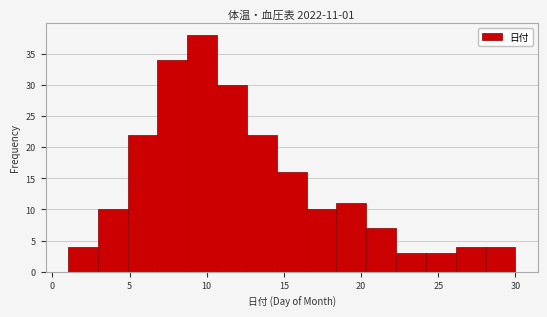

Read against the x-axis, roughly where is the centre of the tallest bar?

9.5